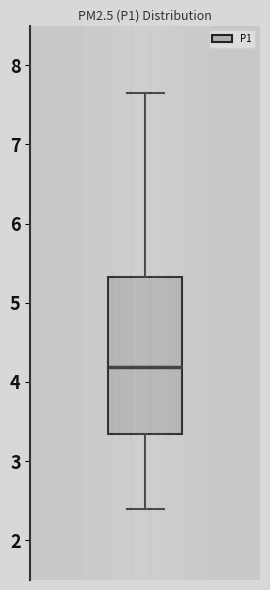

Transcribe this box plot: give where the median line is, the range the box spans, and where the two whiskers end, as read against the y-axis. The values are not printed on the chart, so give them approximately, as read against the axis.

median 4.2, box 3.3 to 5.3, whiskers 2.4 to 7.7